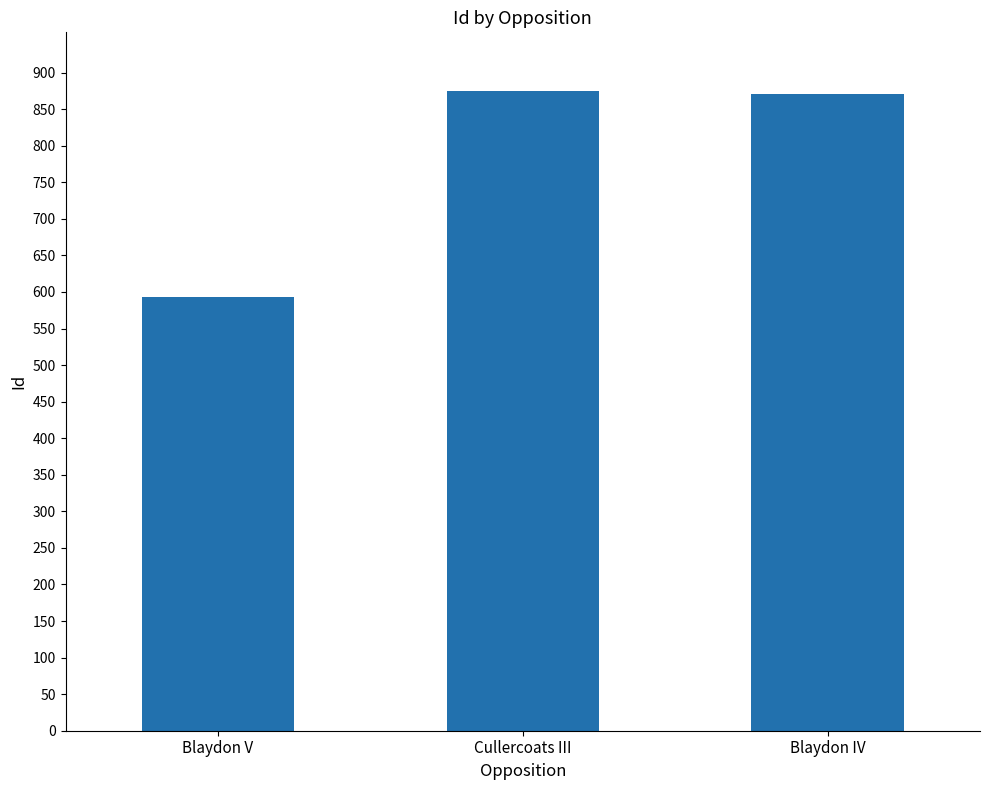

Does the chart contain stacked bars?

No